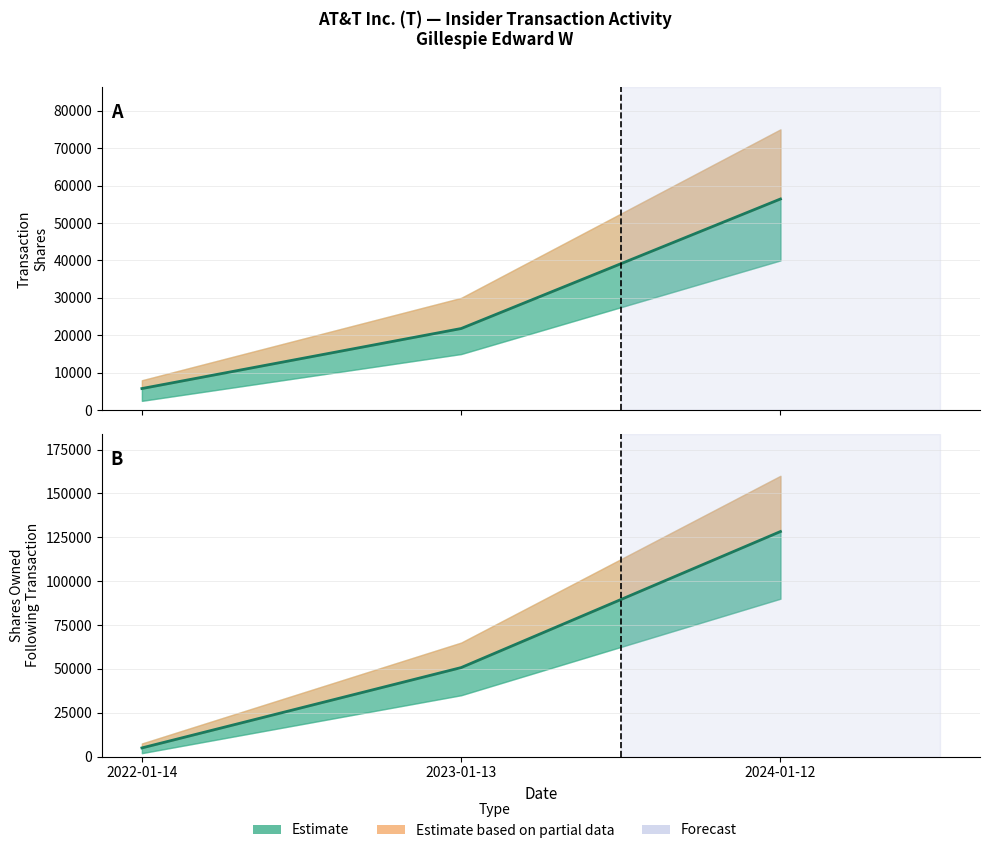

Between 2024-01-12 and 2022-01-14, which is larger?

2024-01-12